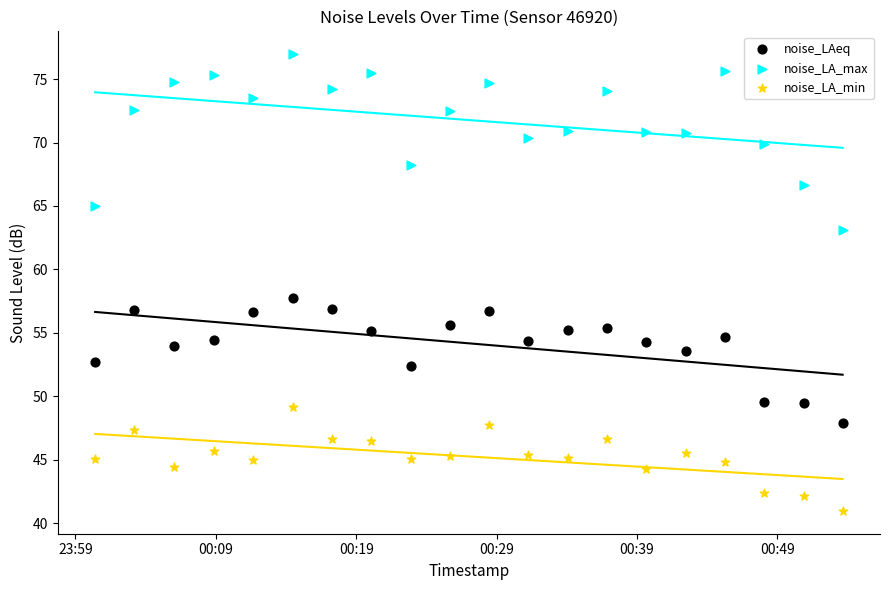

Which series has the largest Y range (max minus min)?

noise_LA_max